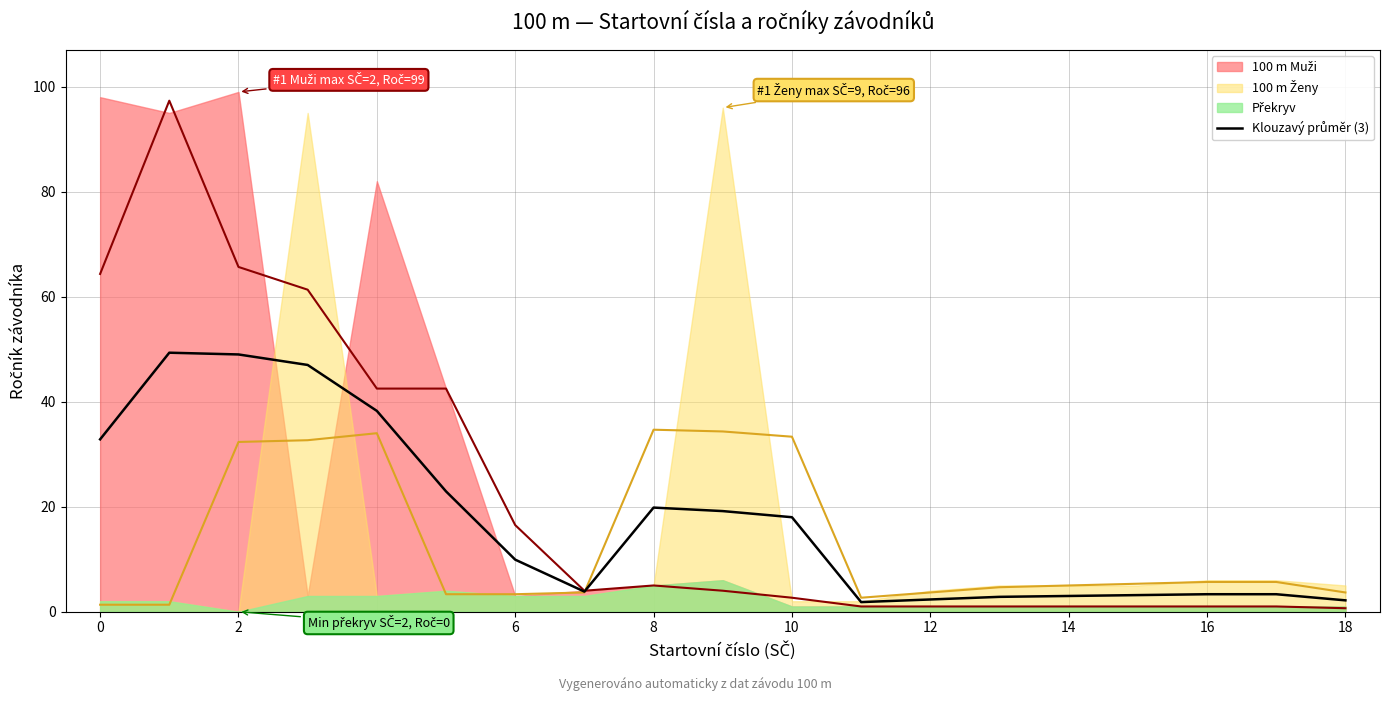

True or false: the data shows 3.8 at 12.

True